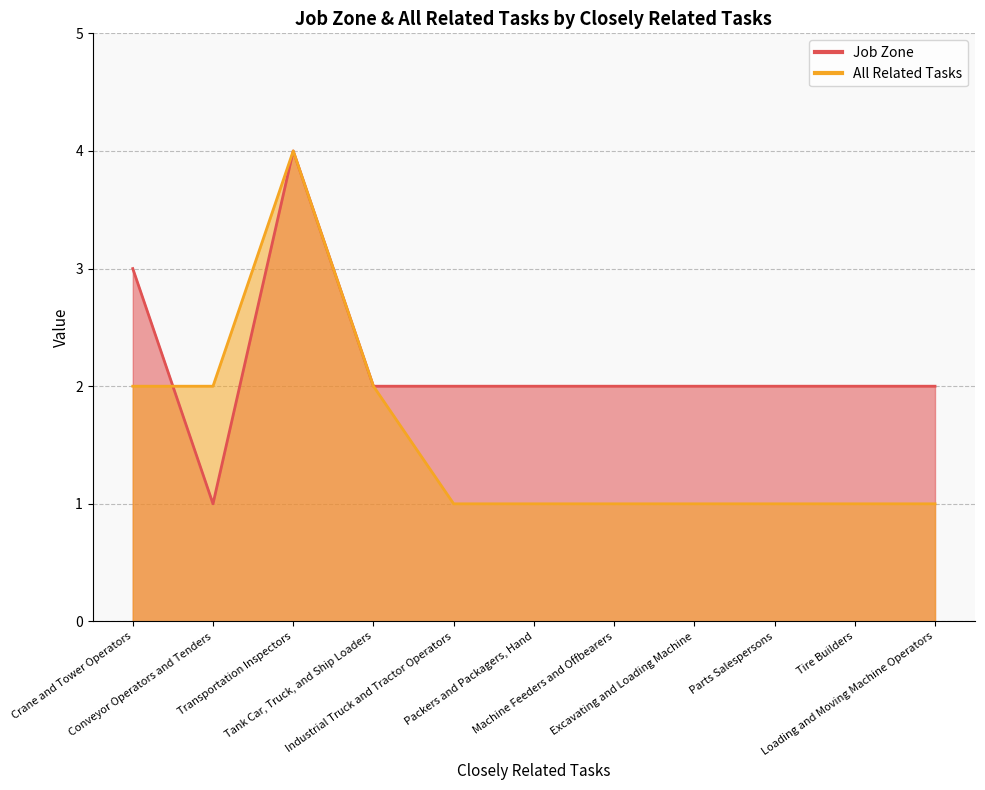

What is the total value across all series at Transportation Inspectors?

8